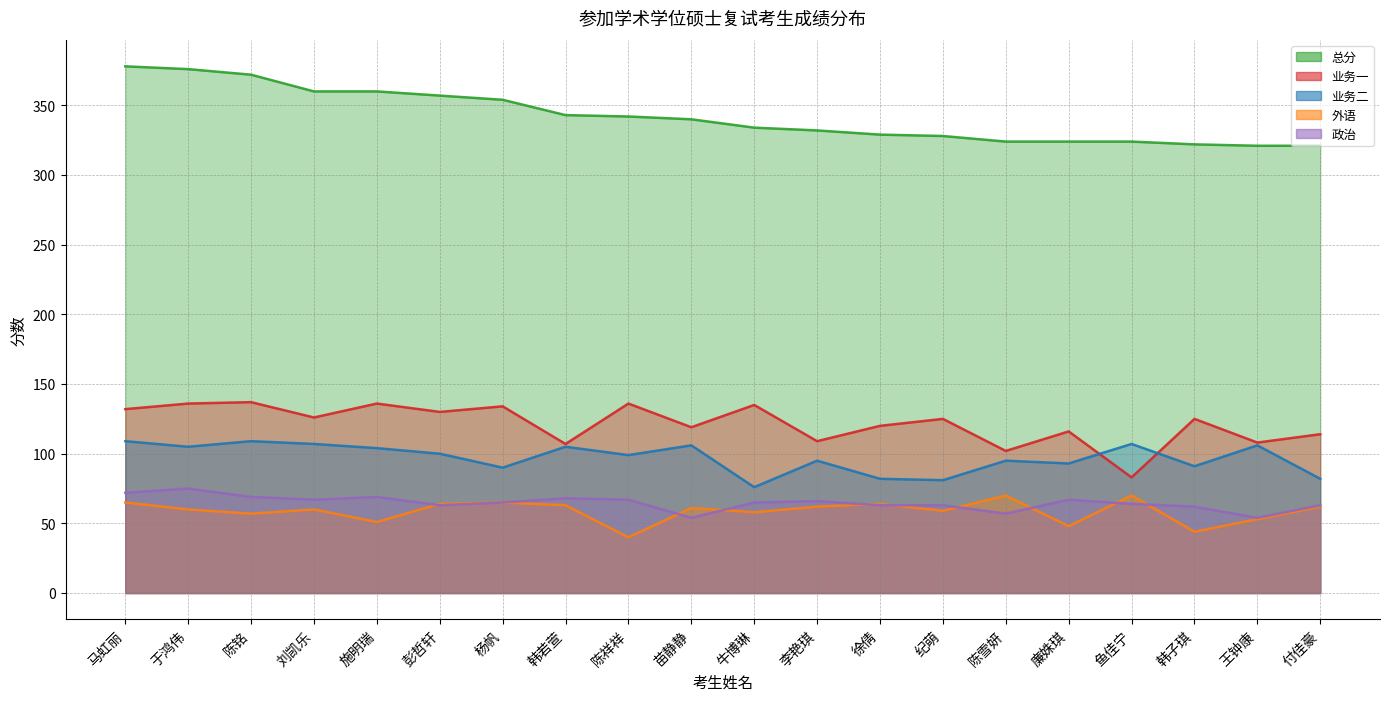

What is the maximum value shown in the chart?

378